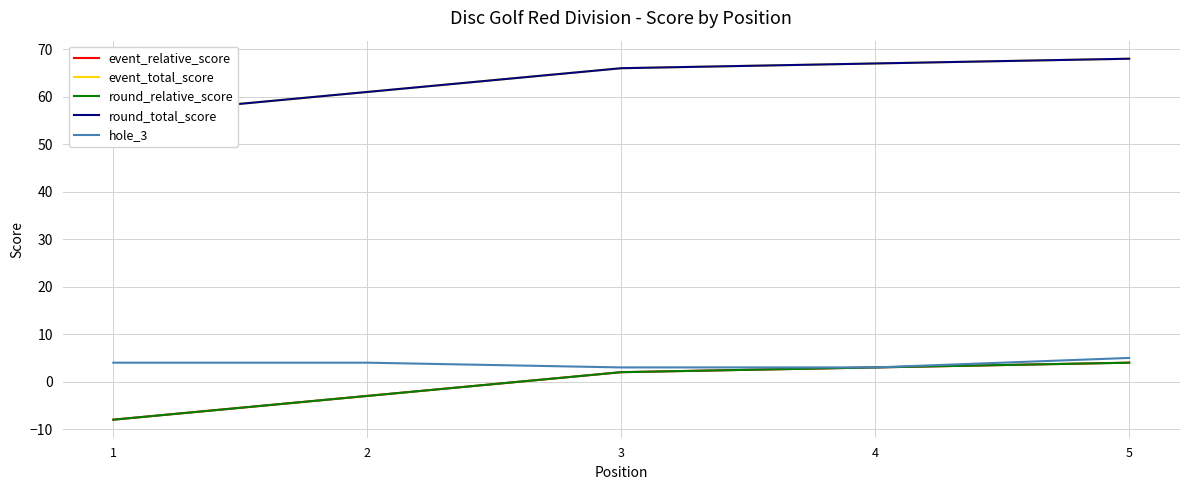

True or false: event_total_score and round_relative_score intersect in this chart.

False